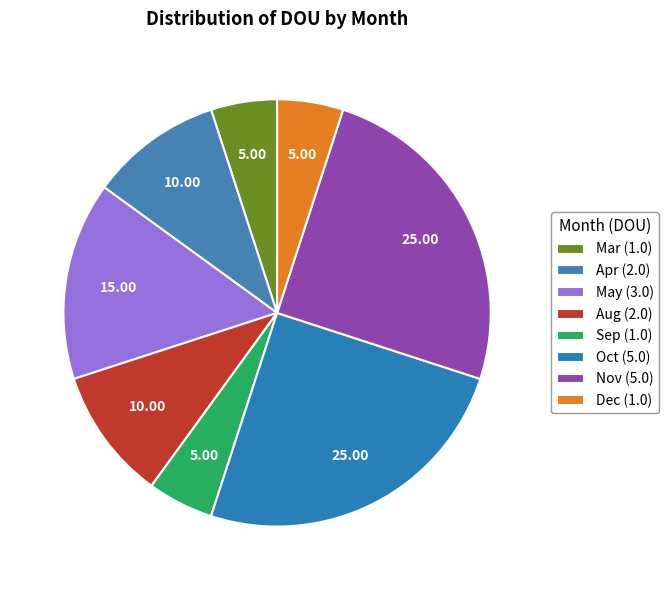

Count the number of slices in the pie.

8